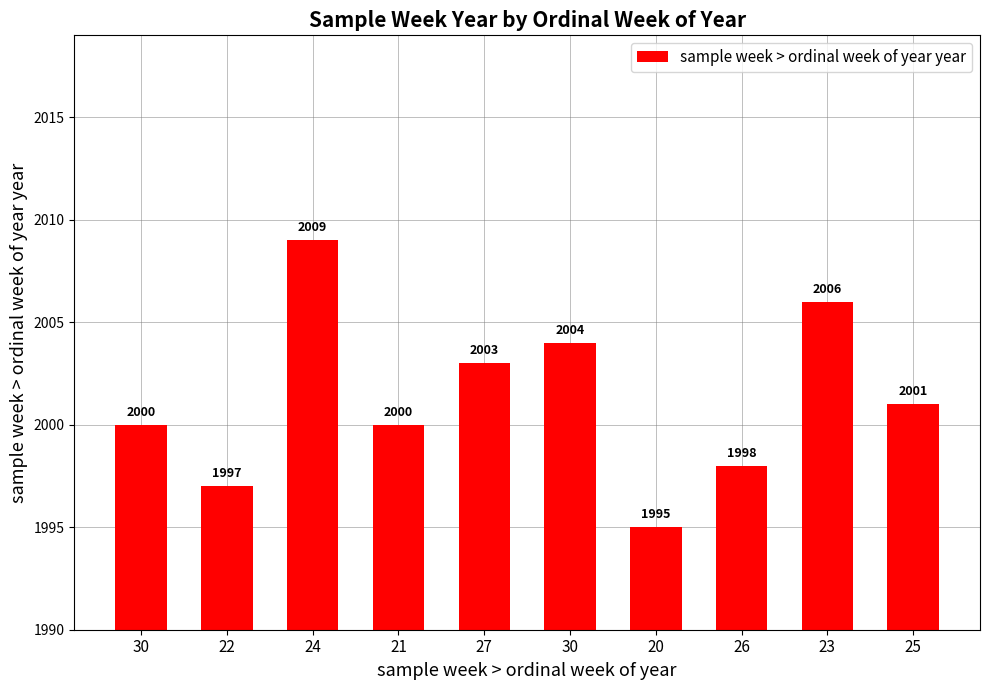

List the labels in order of value, largest first.

24, 23, 30, 27, 25, 30, 21, 26, 22, 20